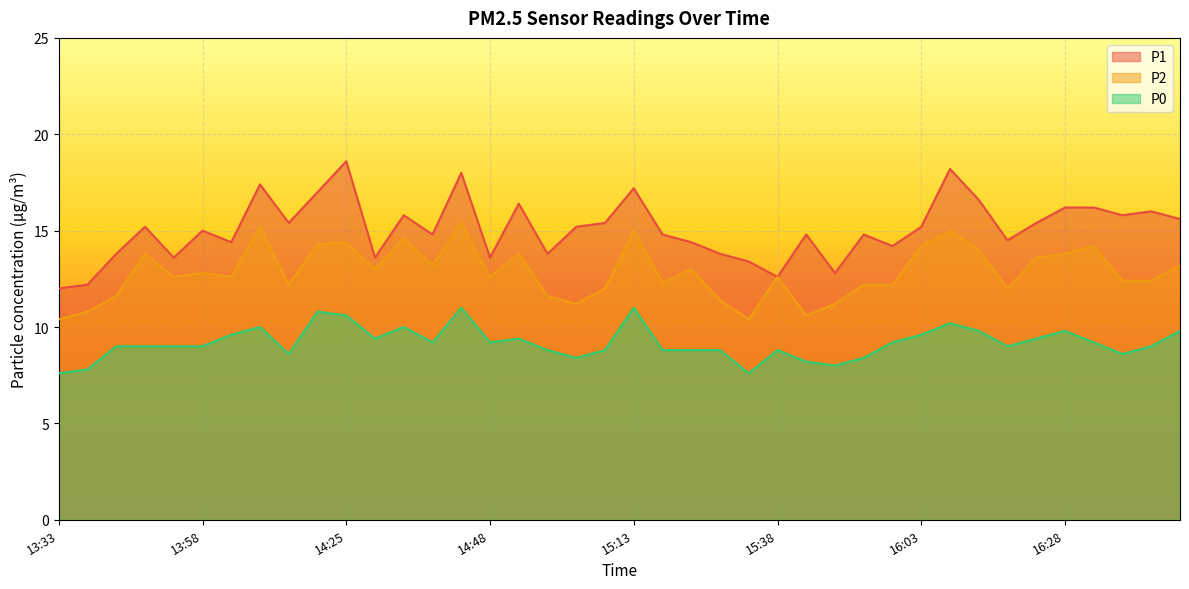

What is the average value of the P0 series?

9.2